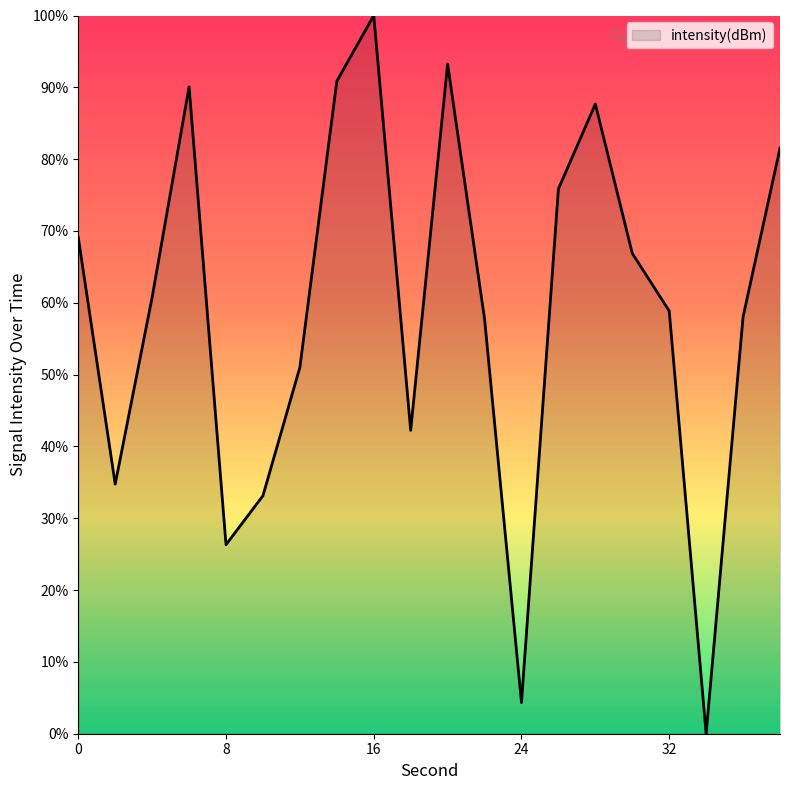

What is the greatest value displayed?

100.0